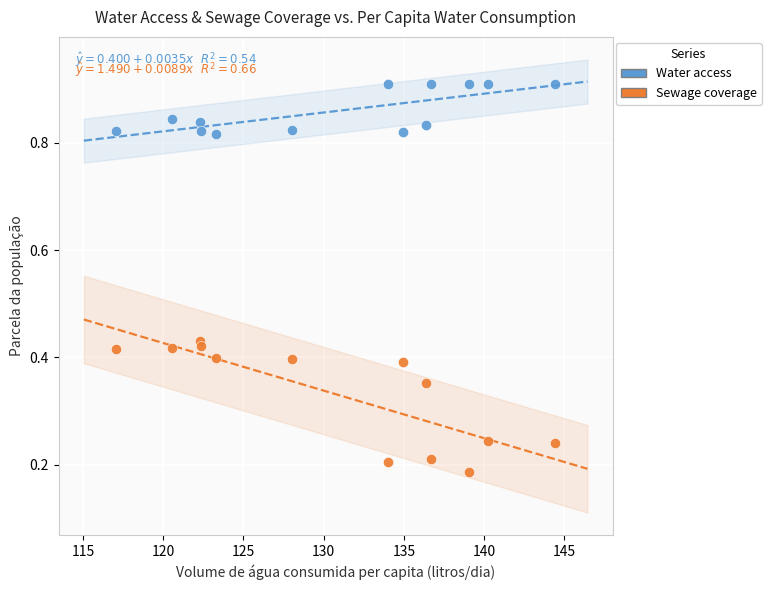

Which series reaches the maximum Y coordinate?

Water access